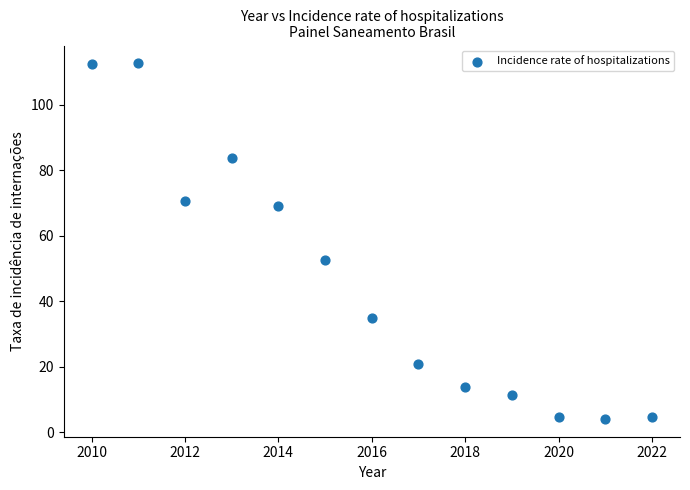

What Y value in the scatter plot is closest to 58?

52.4